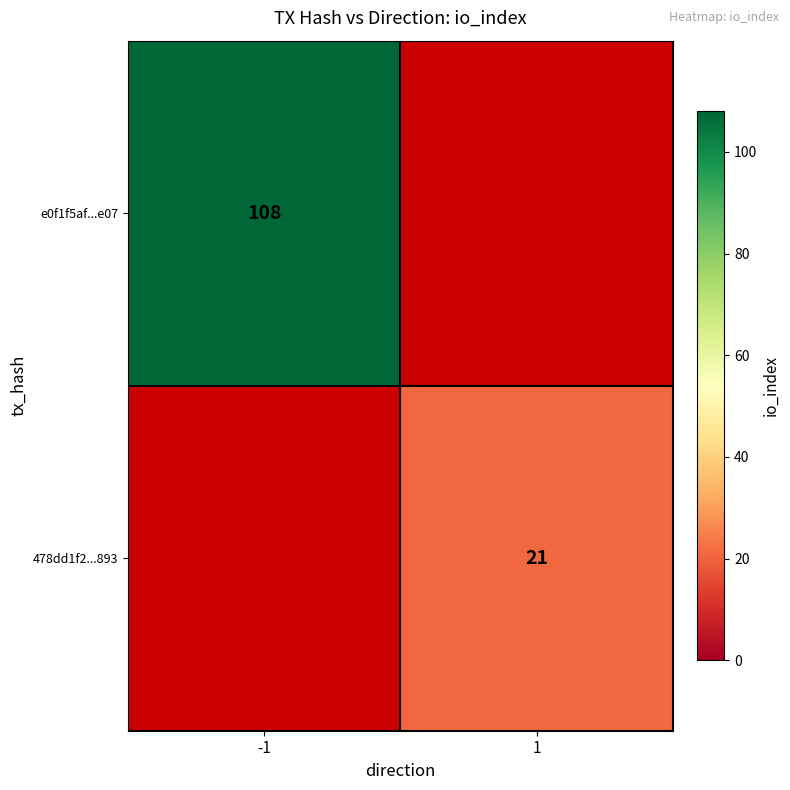

The e0f1f5af...e07 series shows 108 at -1. True or false?

True